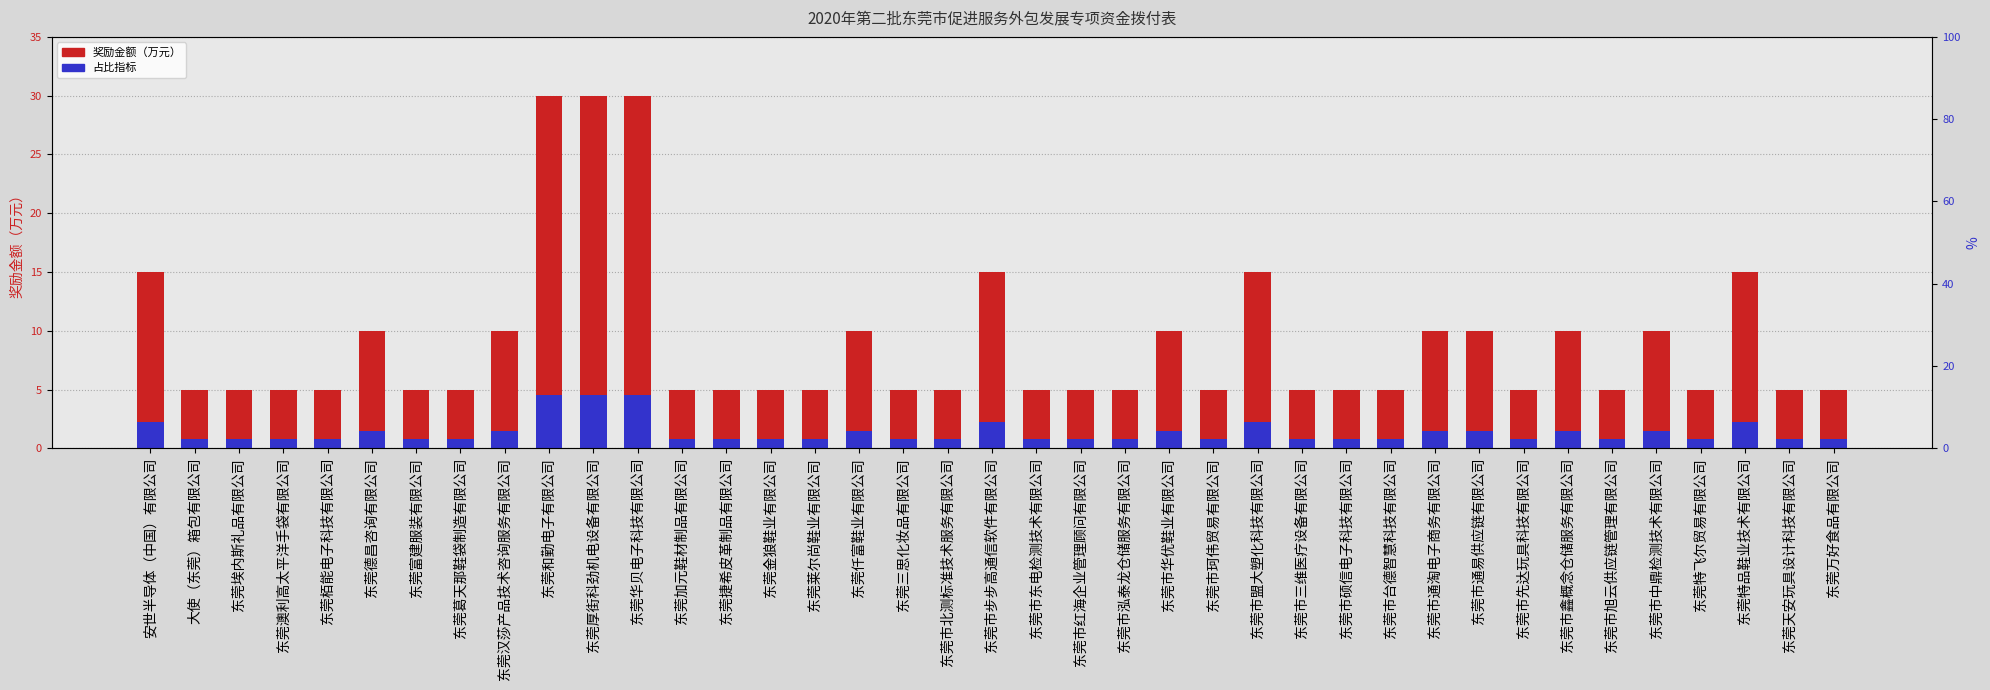

What is the maximum value for 奖励金额（万元）?

30.0